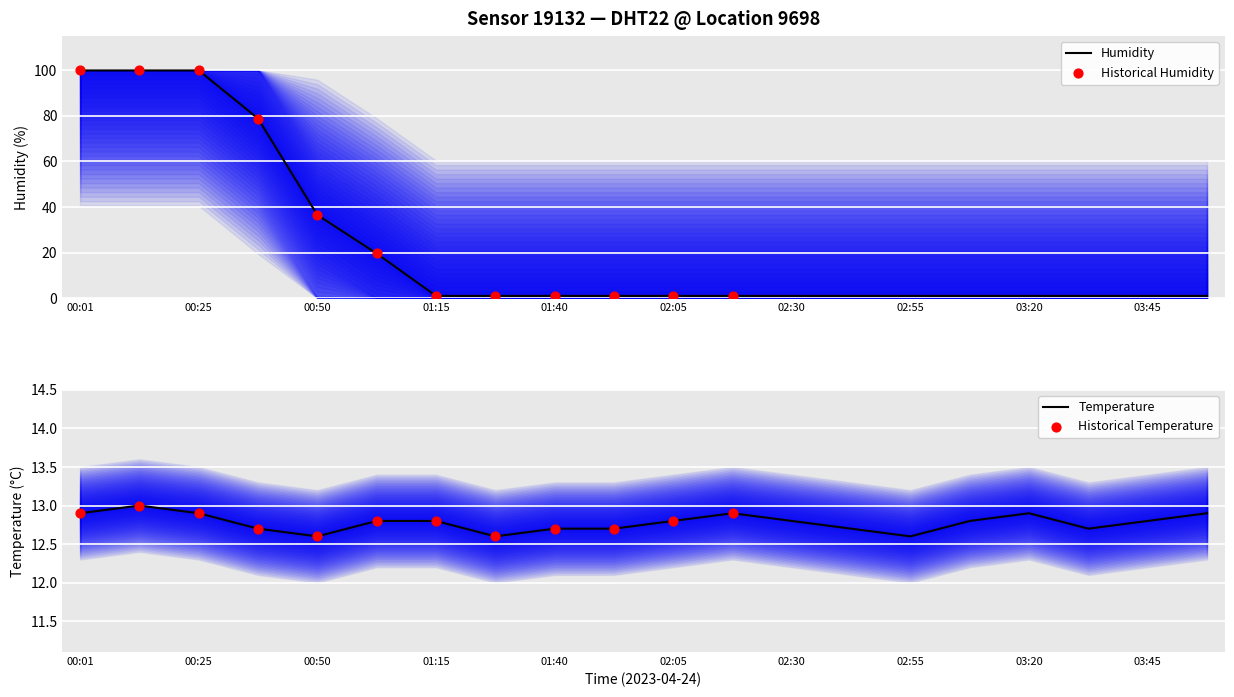

At which category is the sum across all series the highest?

00:13